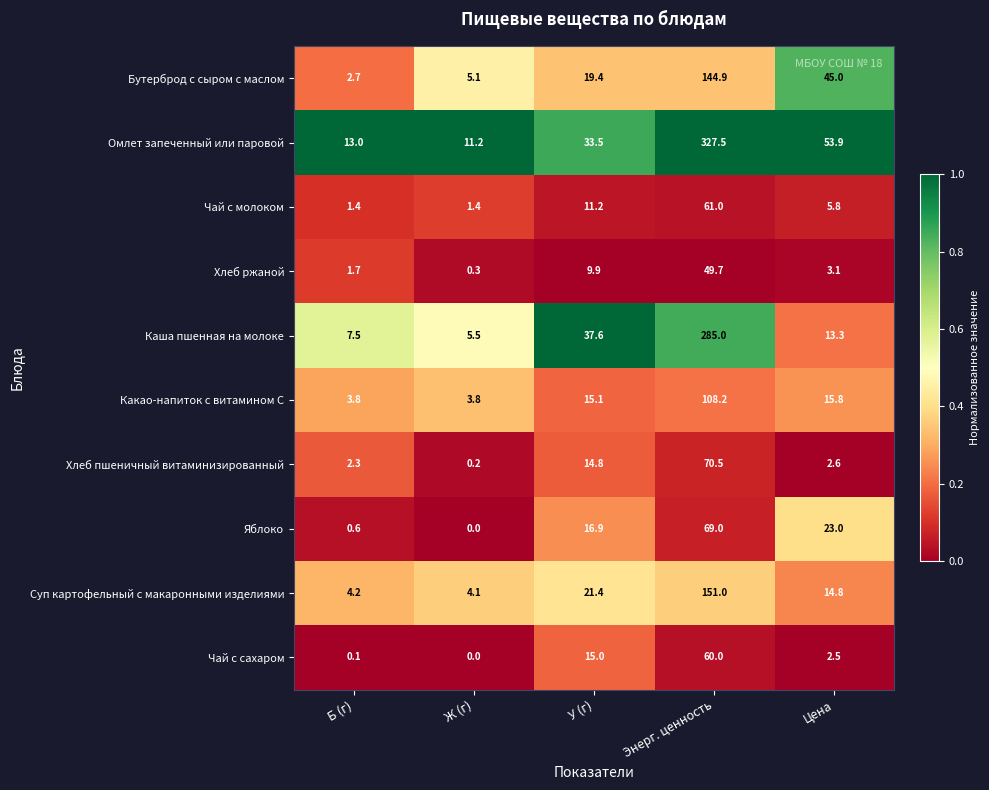

Rank the series at У (г) from lowest to highest value.

Хлеб ржаной, Чай с молоком, Хлеб пшеничный витаминизированный, Чай с сахаром, Какао-напиток с витамином С, Яблоко, Бутерброд с сыром с маслом, Суп картофельный с макаронными изделиями, Омлет запеченный или паровой, Каша пшенная на молоке